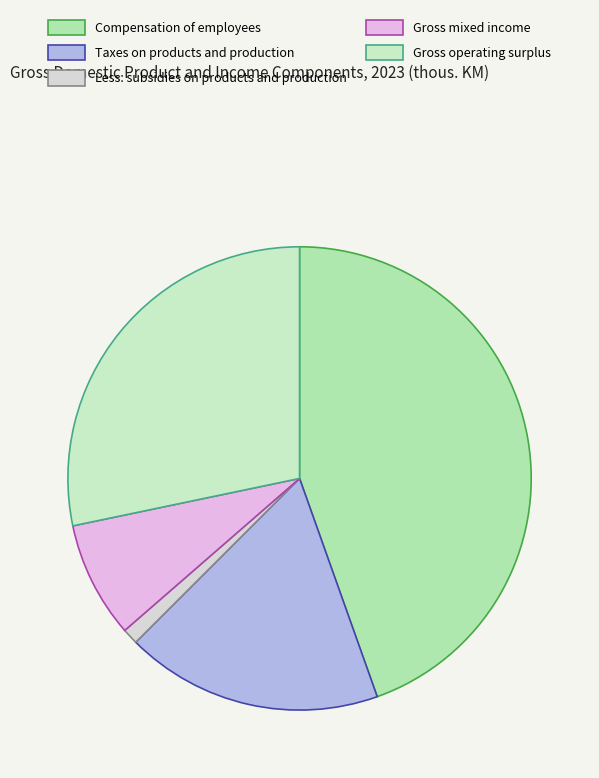

How many segments does this pie chart have?

5